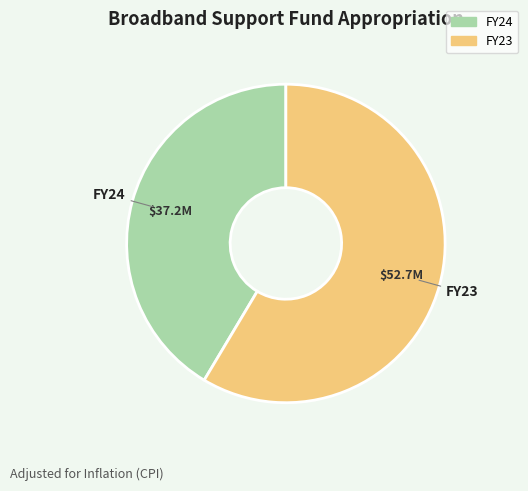

Combined, do FY23 and FY24 account for over 50%?

Yes